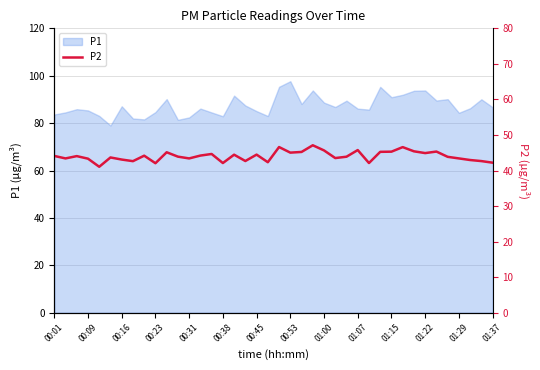

Count the number of values greater than 44.

20